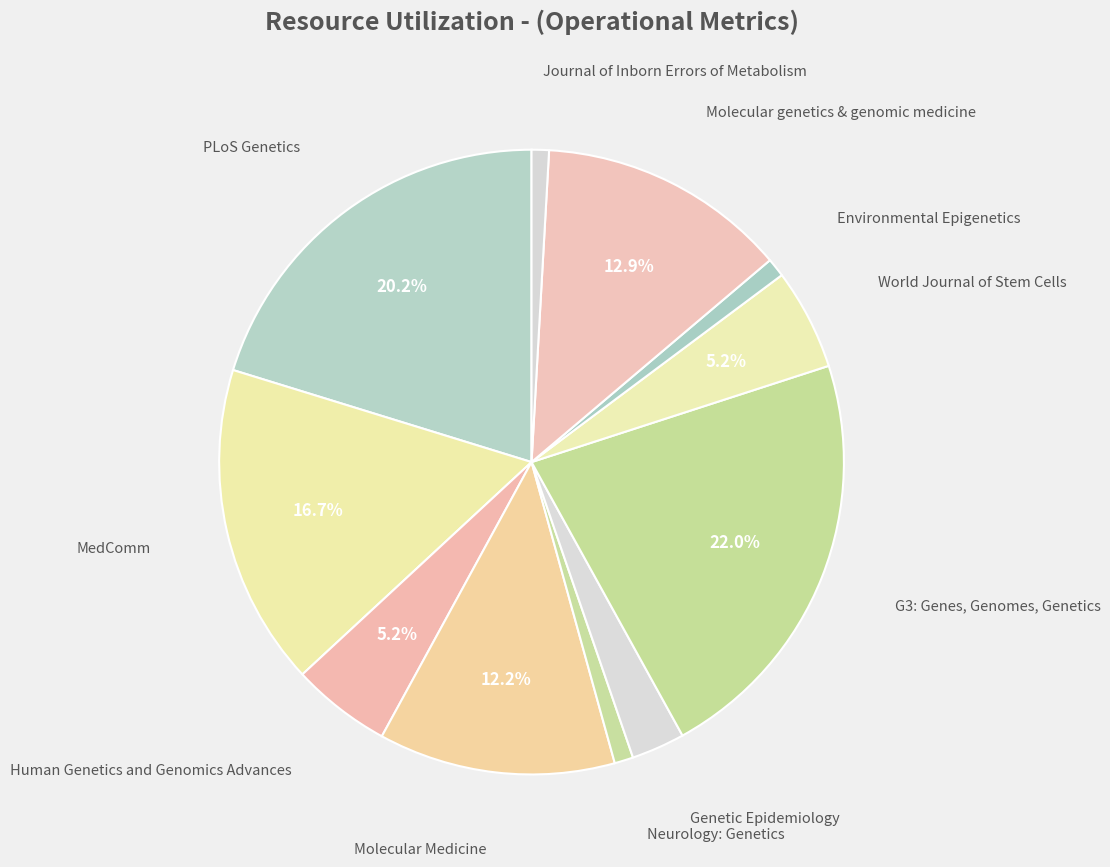

How many slices are in this pie chart?

11